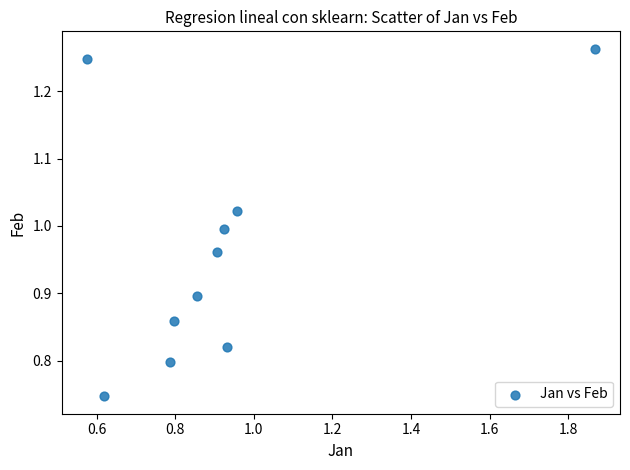

What is the range of Y values (max minus min)?

0.5